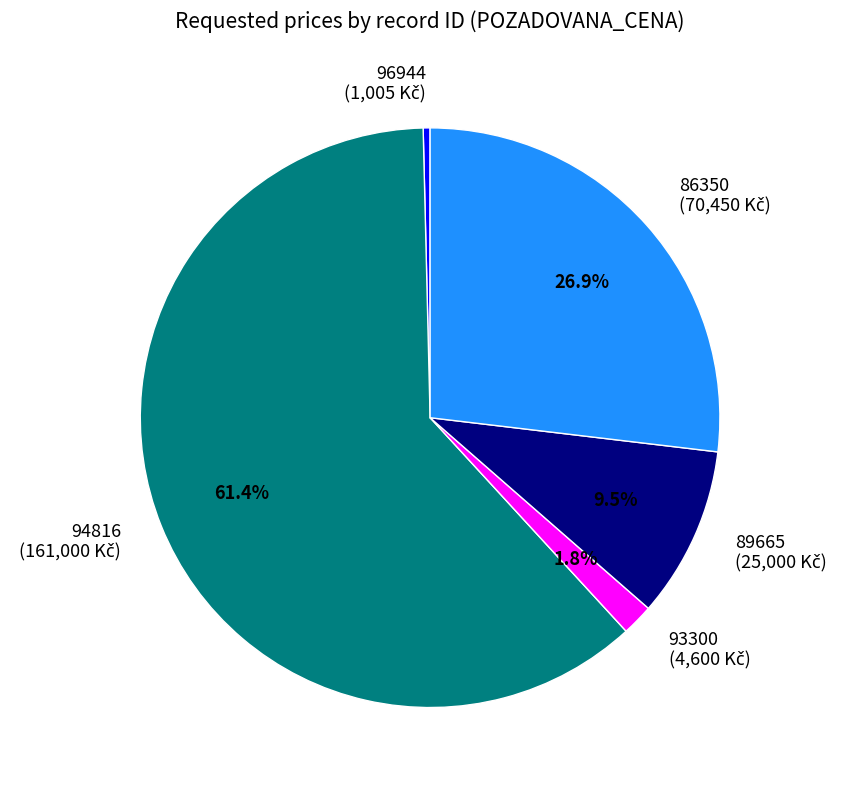

What is the ratio of the value at 93300 to the value at 96944?

4.6